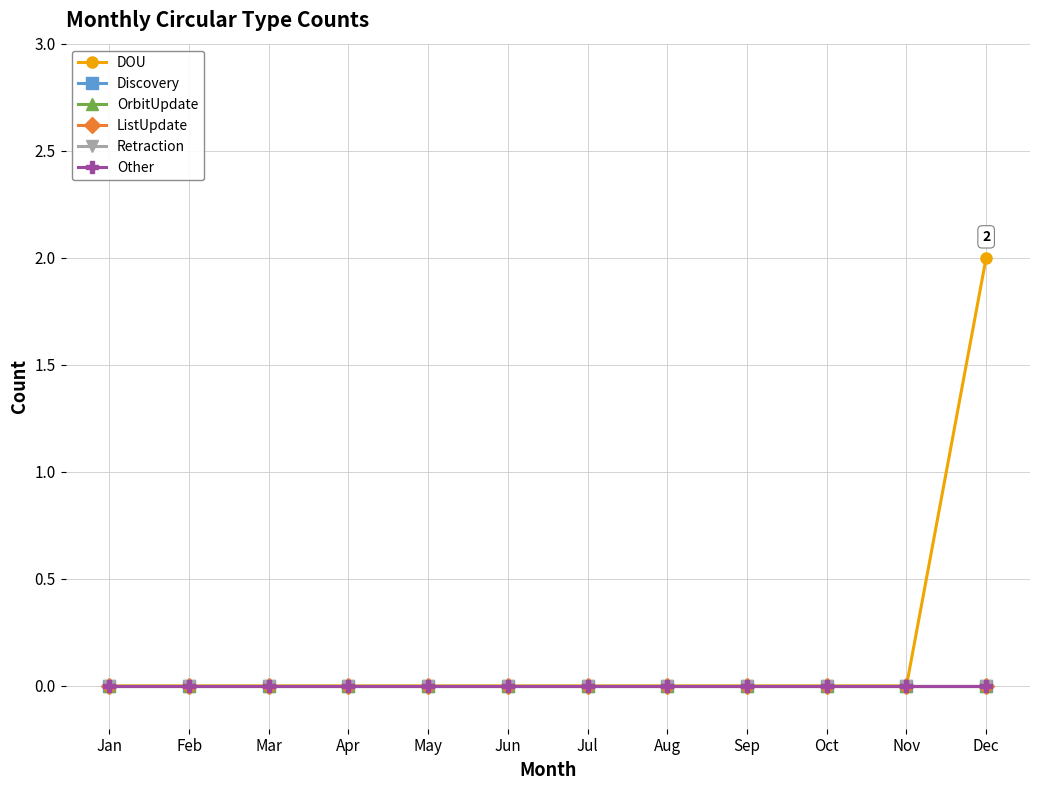

True or false: OrbitUpdate and DOU intersect in this chart.

False